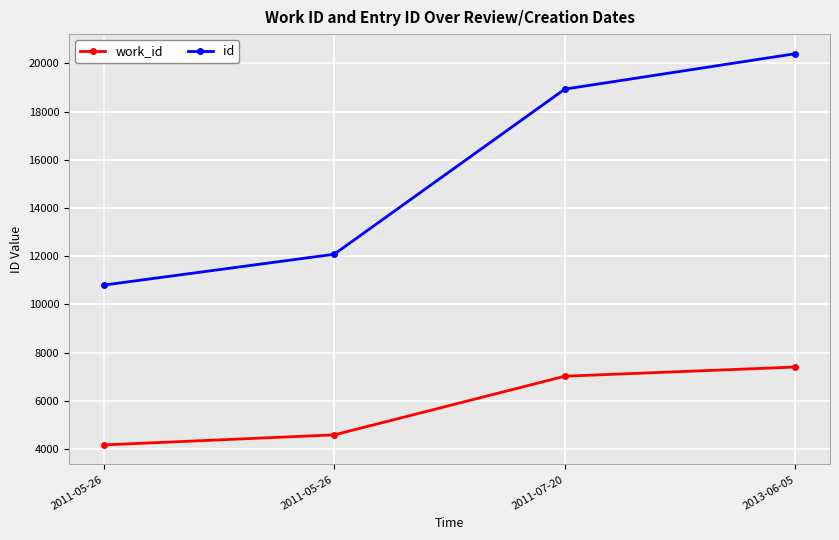

Is the value of id at 2013-06-05 greater than the value of work_id at 2013-06-05?

Yes